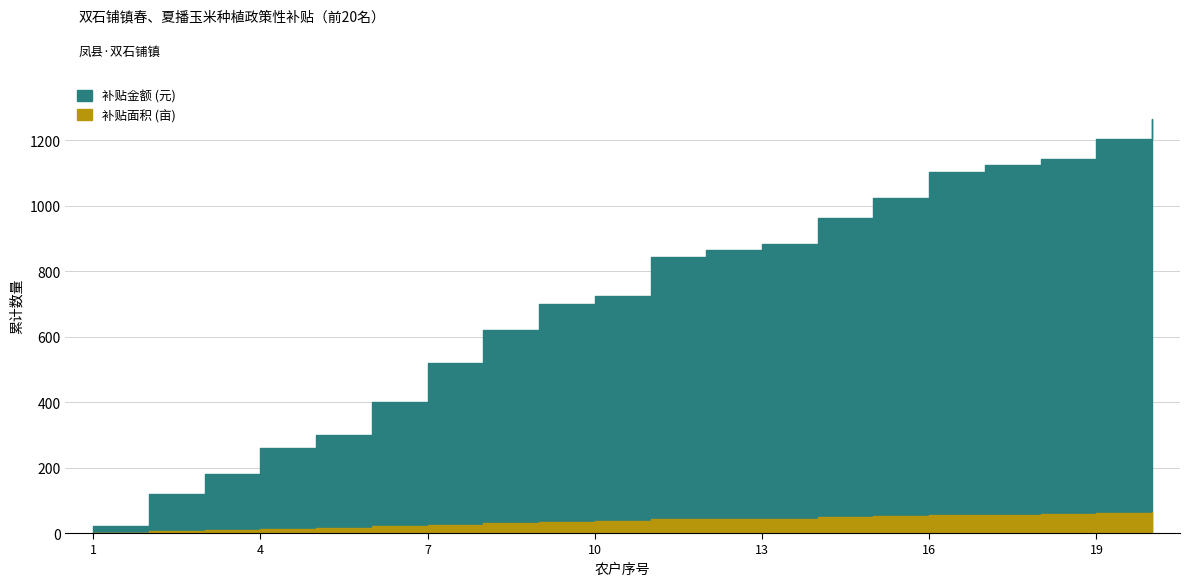

True or false: 补贴金额 (元) and 补贴面积 (亩) cross at least once.

False